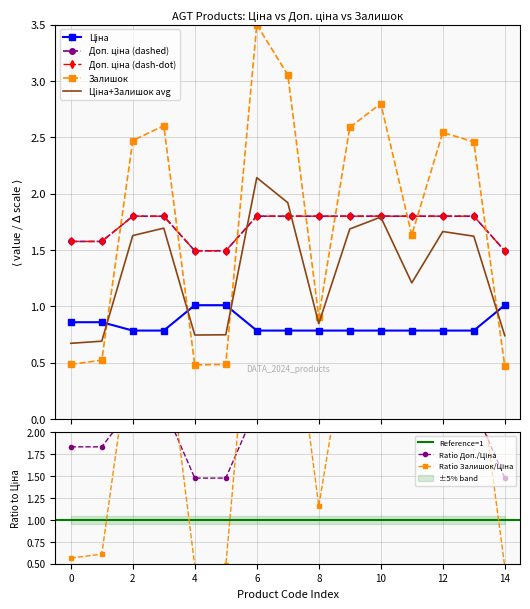

How many times do Залишок and Ціна cross each other?

4